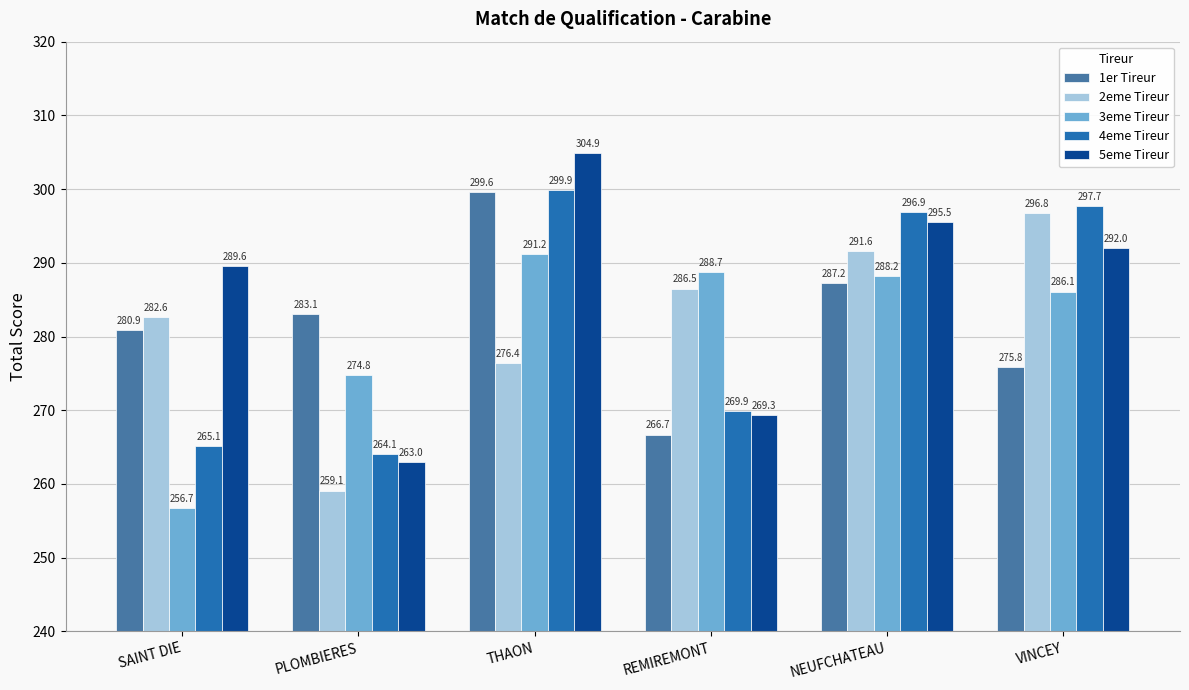

How many groups of bars are there?

6